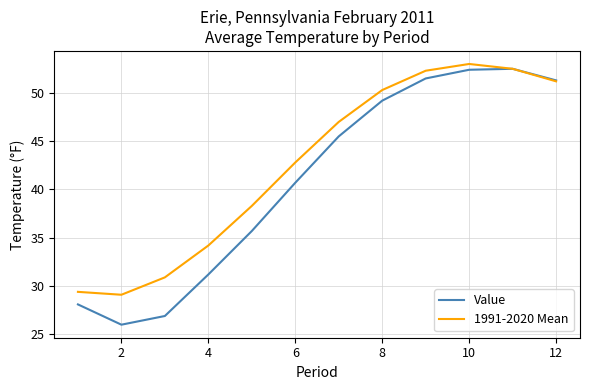

What is the minimum value shown in the chart?

26.0